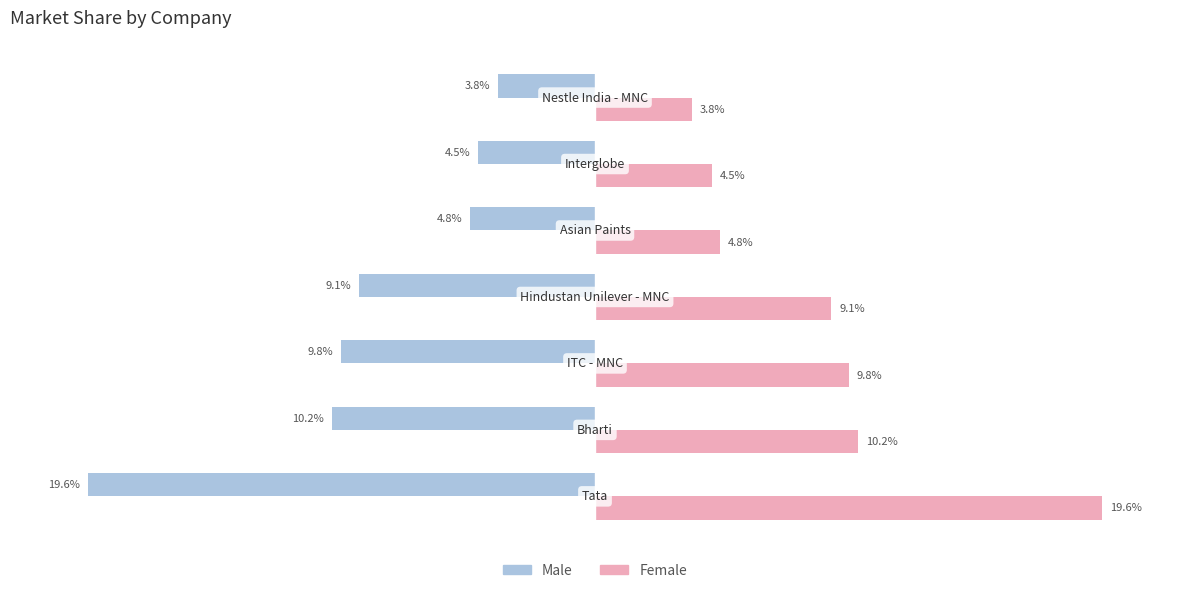

List the series in order of their overall mean, highest first.

Female, Male